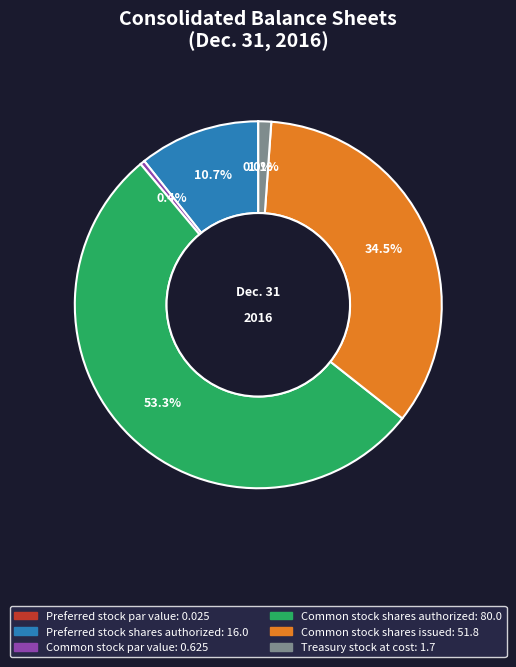

Combined, what portion of the pie is Common stock par value and Common stock shares issued?

34.9%